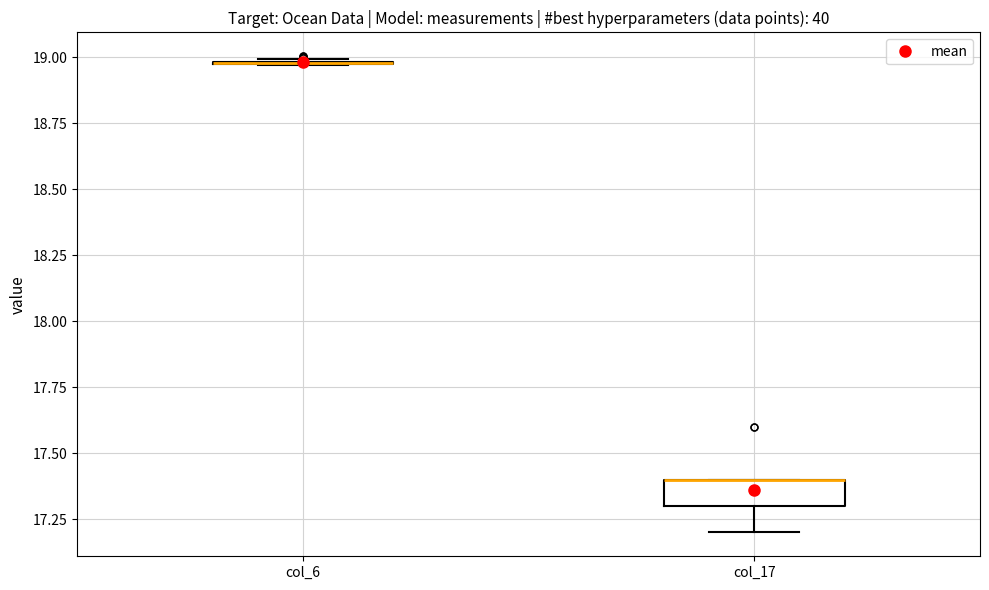

Reading left to right, read every box against the y-axis: the position of its median line, the range the box covers, and the ends of its whiskers. The values are not printed on the chart, so give them approximately, as read against the axis.

col_6: box collapsed to a line at 19.00, whiskers 18.95 to 19.00
col_17: median 17.40 (drawn on the box's upper edge), box 17.30 to 17.40, whiskers 17.20 to 17.40